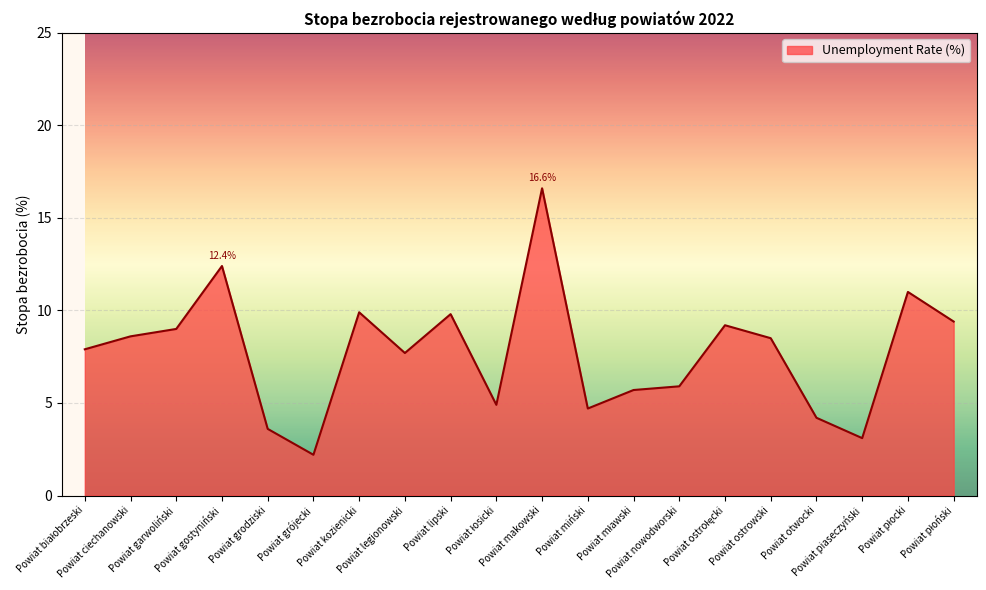

Does the chart display data point markers on the line(s)?

No